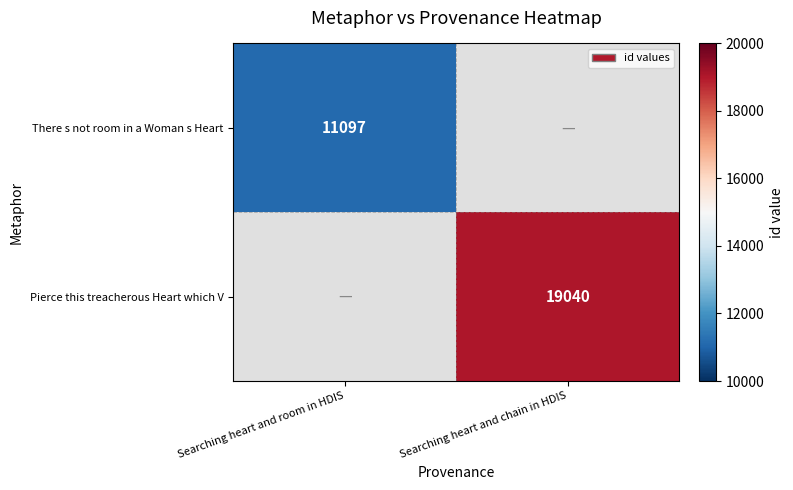

The value of There s not room in a Woman s Heart at Searching heart and room in HDIS is 11097. True or false?

True